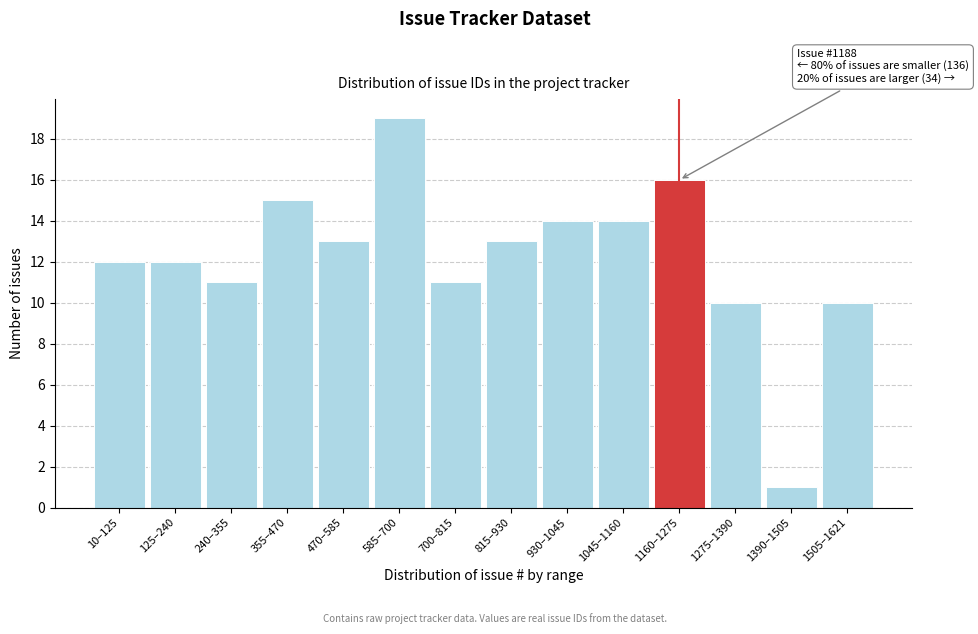

Reading right to left, transcribe all the data shown in this chart.

1505–1621=10	1390–1505=1	1275–1390=10	1160–1275=16	1045–1160=14	930–1045=14	815–930=13	700–815=11	585–700=19	470–585=13	355–470=15	240–355=11	125–240=12	10–125=12